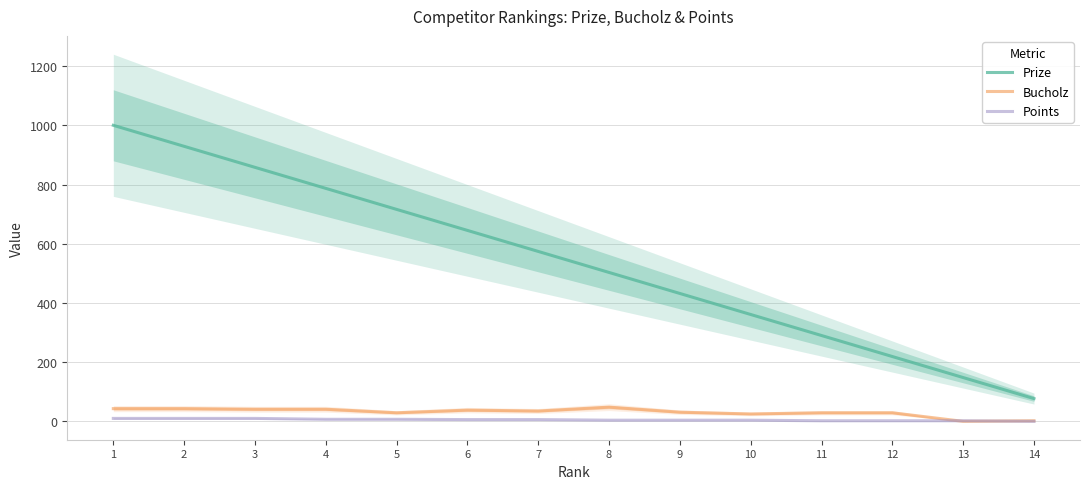

Between 3 and 11, which series saw the biggest shift?

Prize